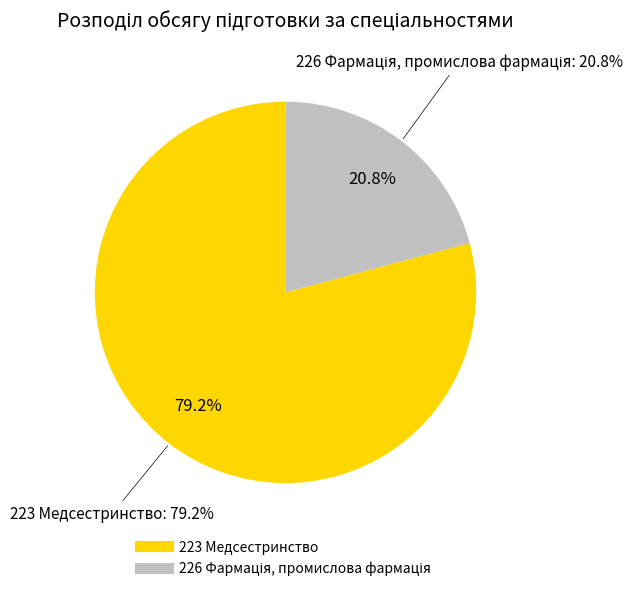

How many slices are in this pie chart?

2